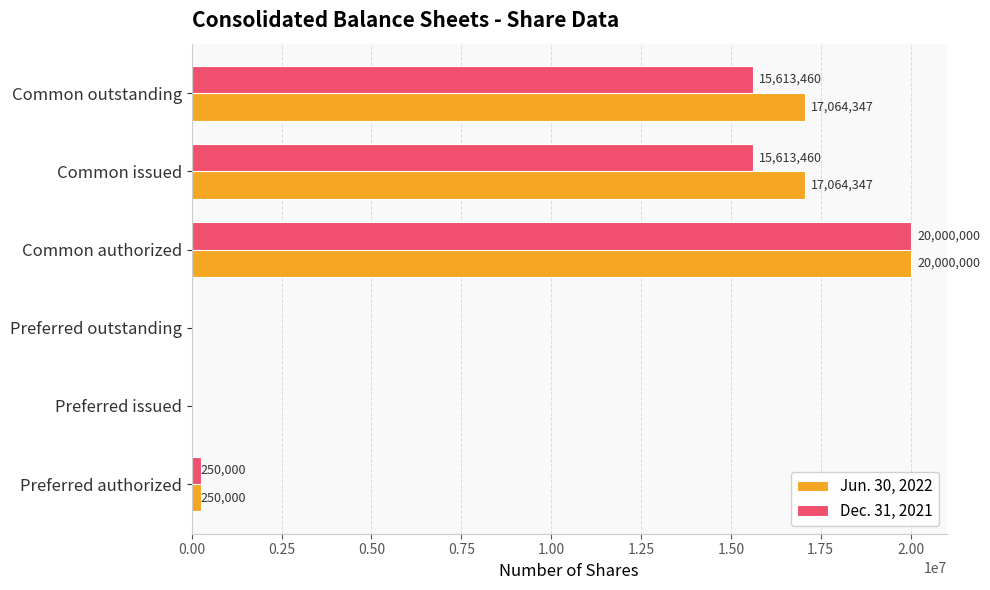

At which category is the sum across all series the highest?

Common authorized